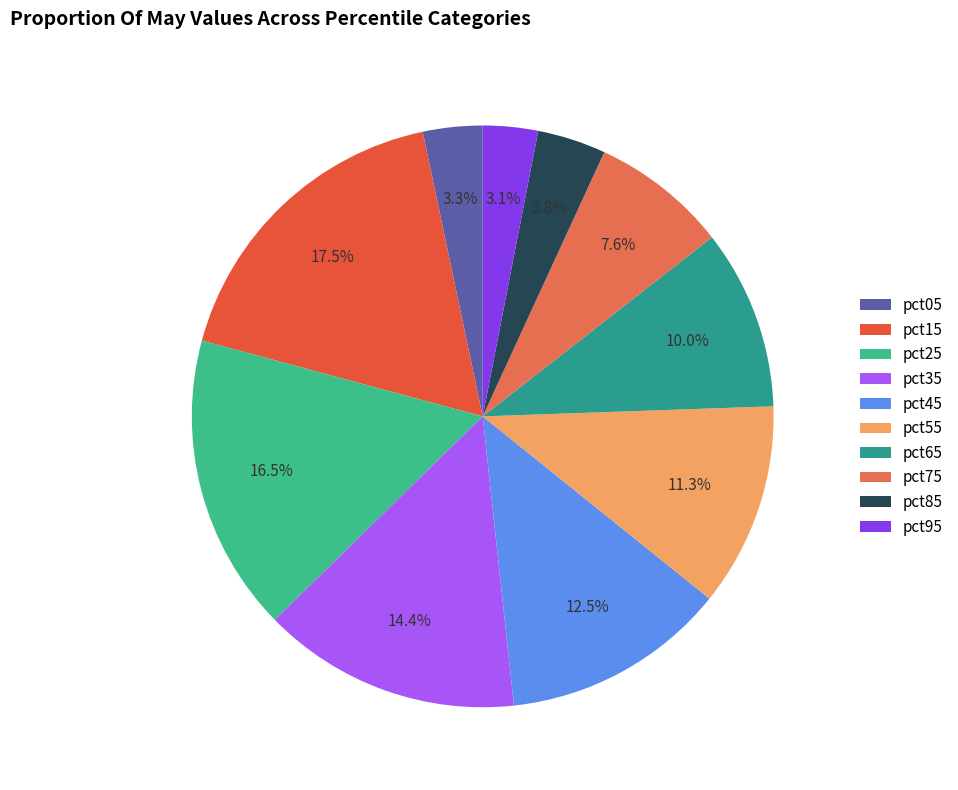

What percentage is the pct35 slice, to the nearest percent?

14%